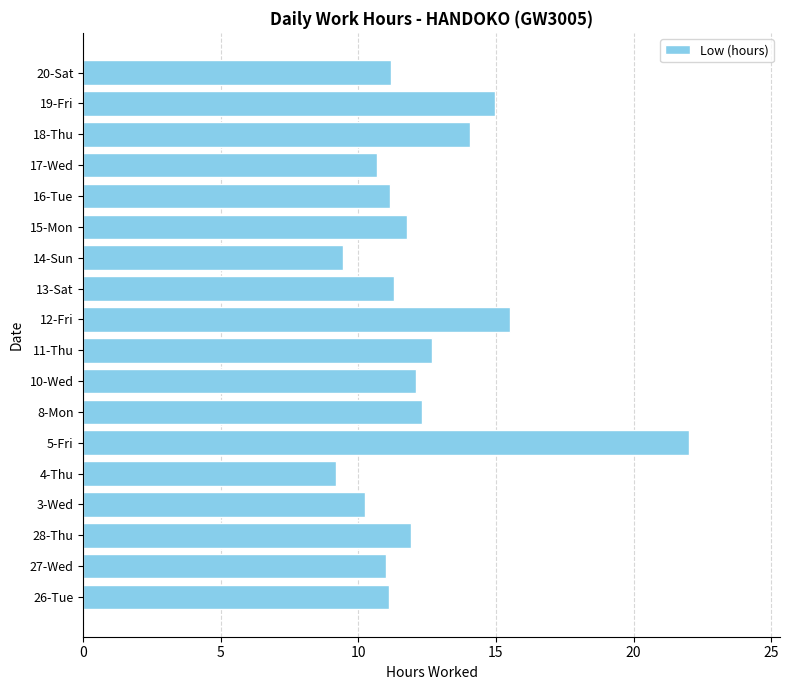

Between 4-Thu and 13-Sat, which is larger?

13-Sat